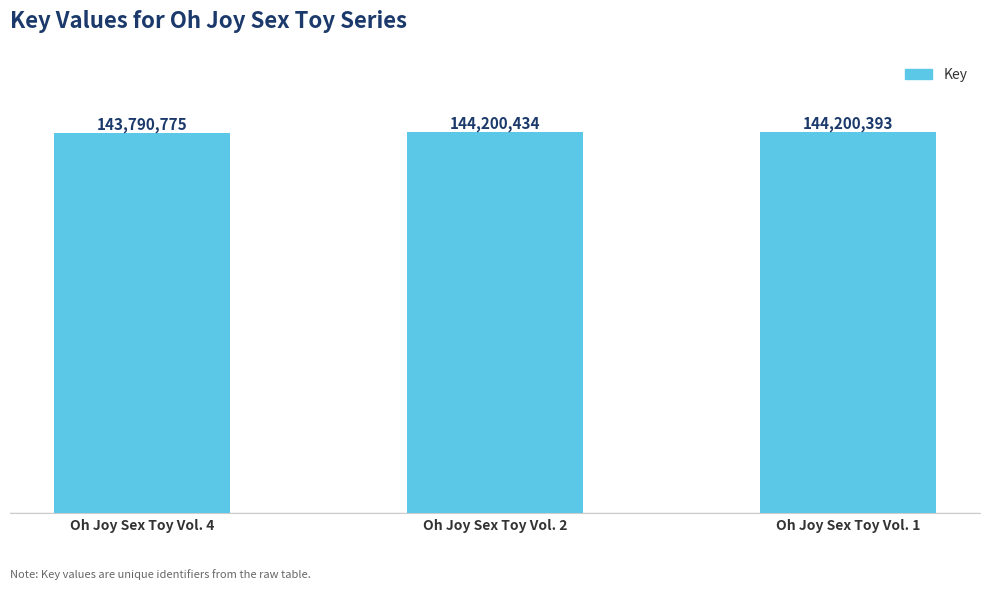

Reading right to left, what are all the values shown in this chart?

144200393	144200434	143790775